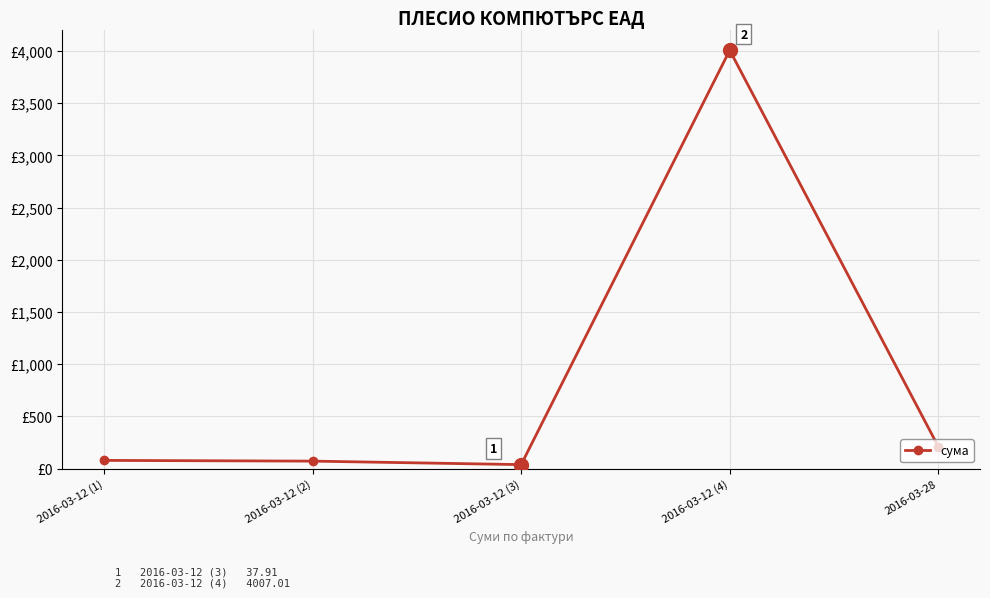

At which label is the value closest to 2022?

2016-03-28